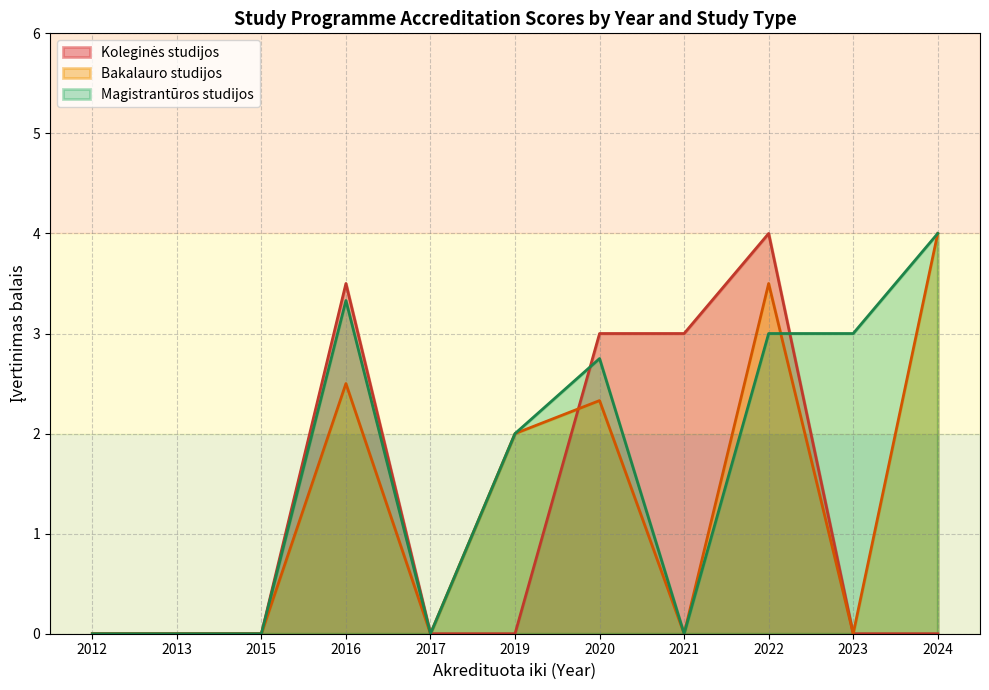

The value of Magistrantūros studijos at 2017 is 2.1. True or false?

False